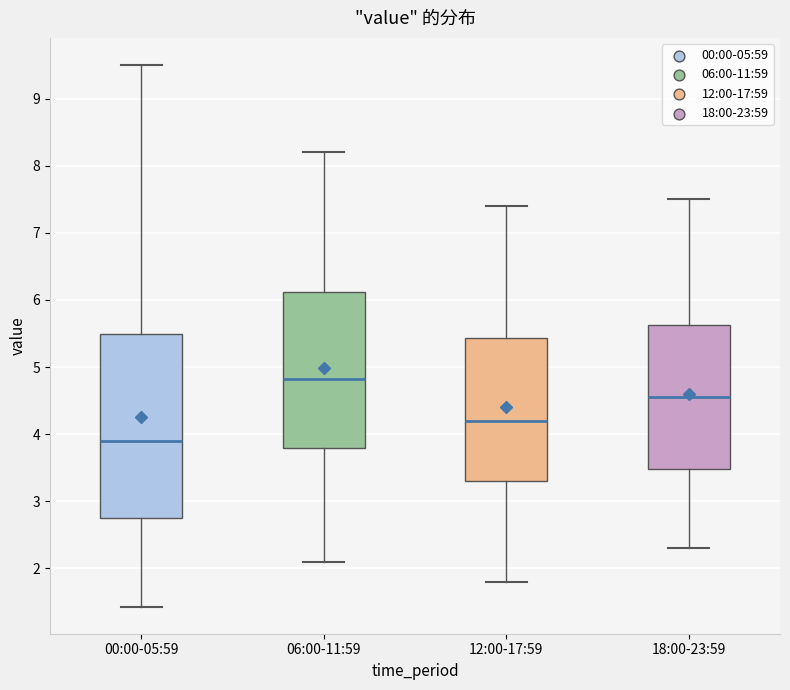

Comparing the boxes themselves (not the whiskers), which one is the tallest?

00:00-05:59